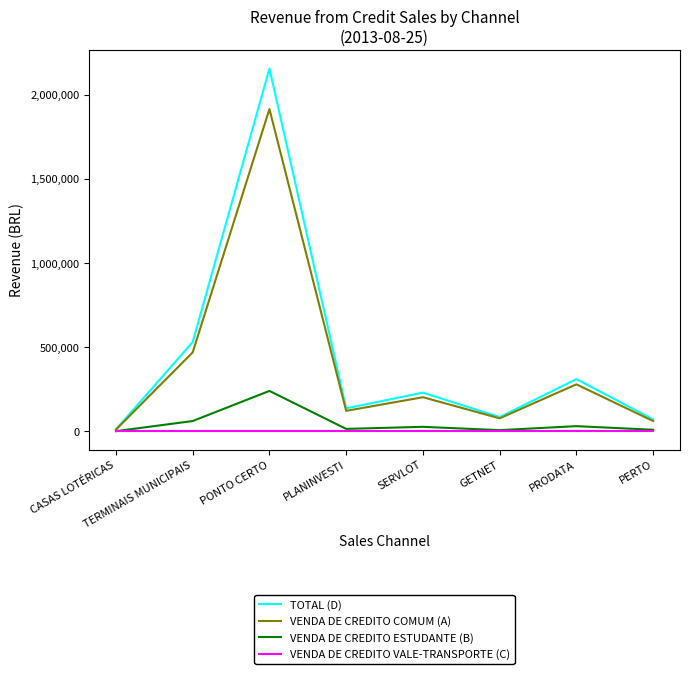

Which series changed the most between PLANINVESTI and GETNET?

TOTAL (D)